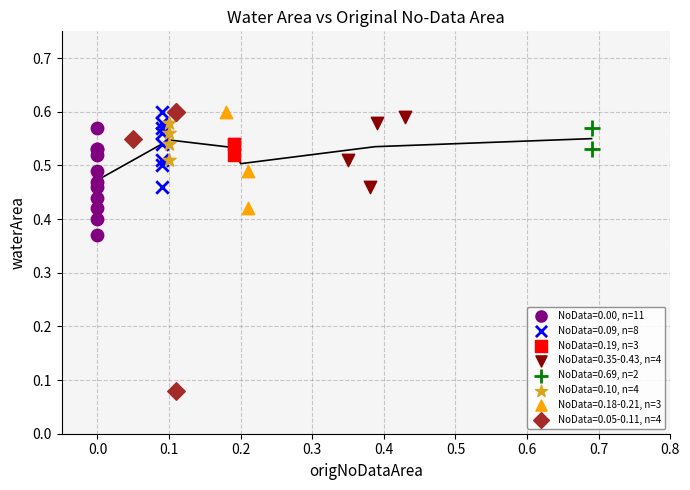

What are all the series names shown in the legend?

NoData=0.00, n=11, NoData=0.09, n=8, NoData=0.19, n=3, NoData=0.35-0.43, n=4, NoData=0.69, n=2, NoData=0.10, n=4, NoData=0.18-0.21, n=3, NoData=0.05-0.11, n=4